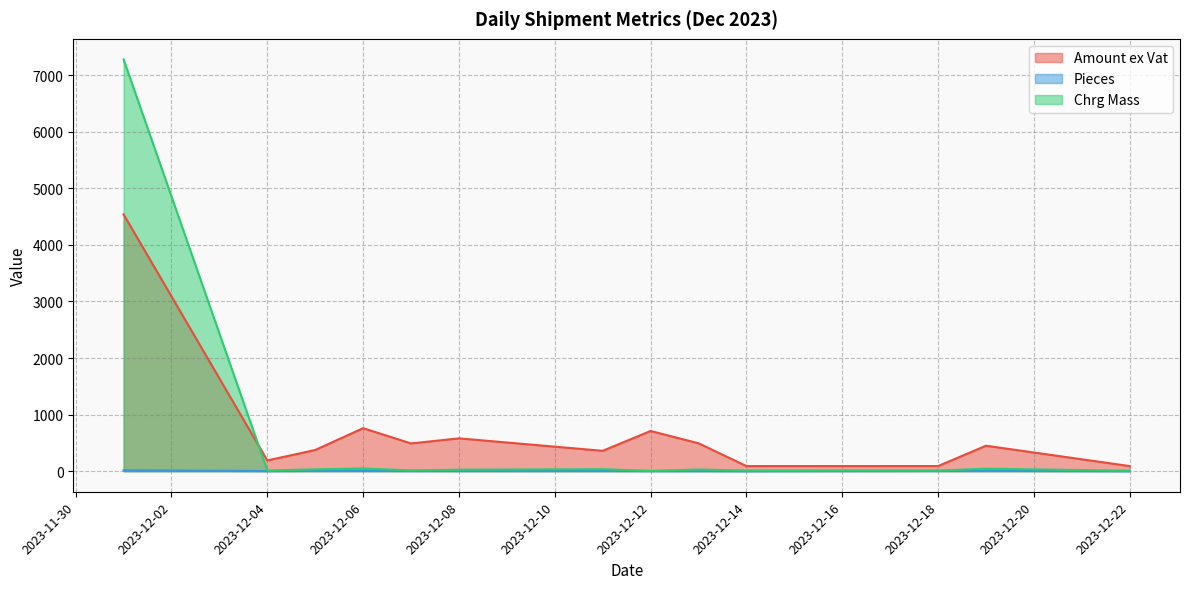

Which series has the largest range (max minus min)?

Chrg Mass